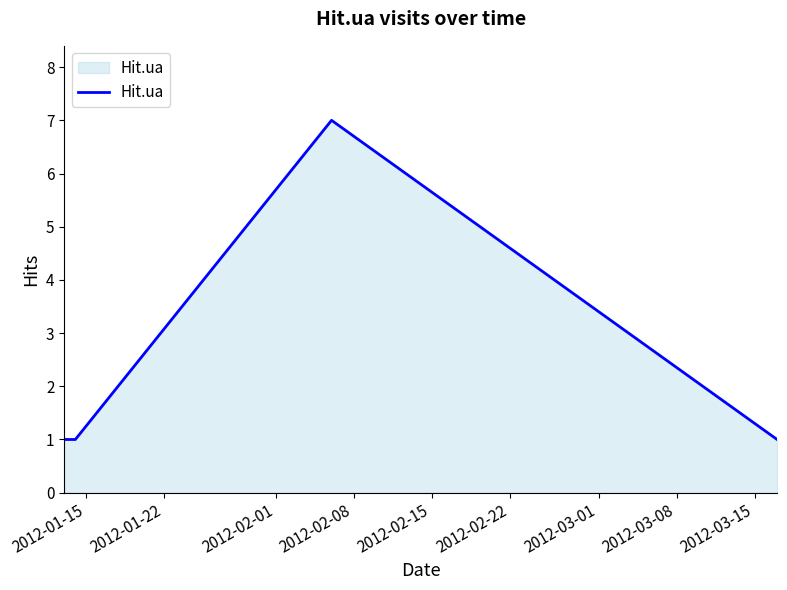

Reading left to right, transcribe all the data shown in this chart.

1	1	7	1